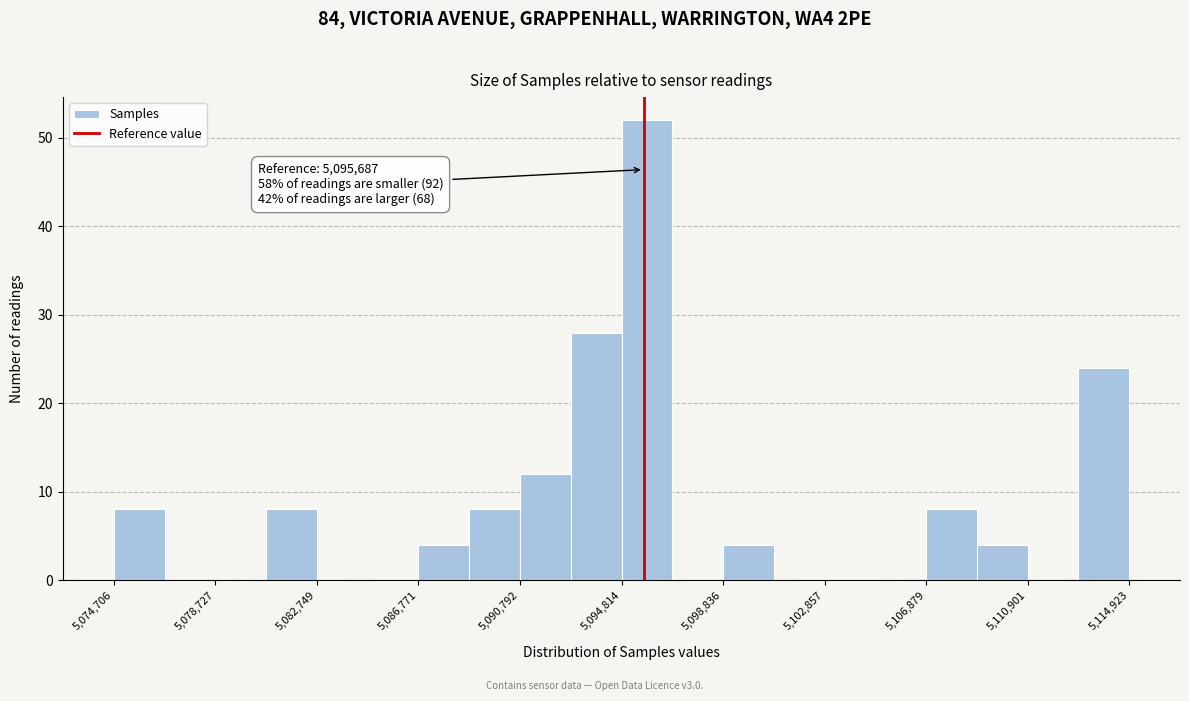

Which range on the x-axis has the tallest bar?

5095000 to 5097000